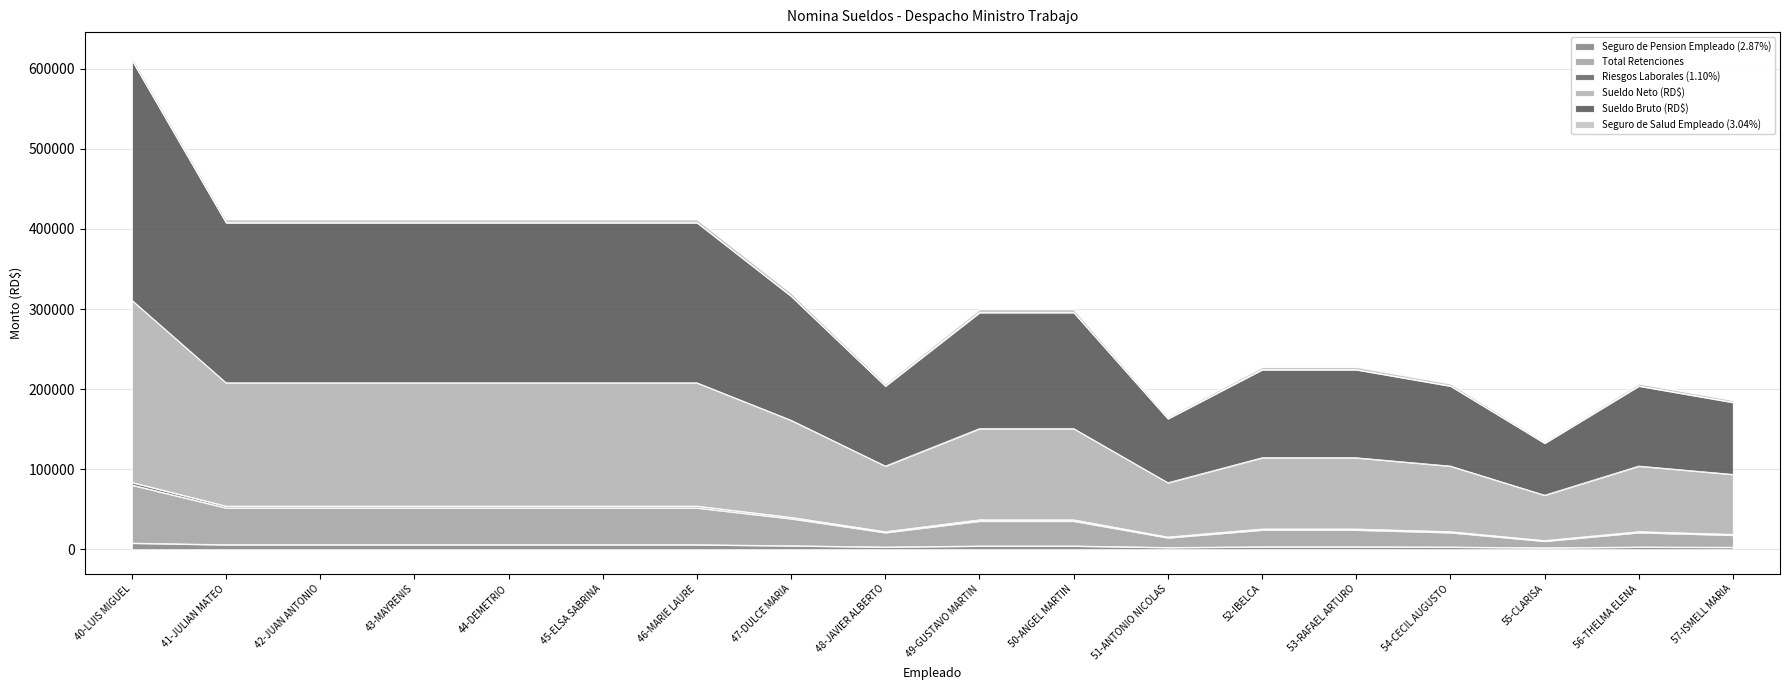

True or false: Sueldo Bruto (RD$) has a value of 299855.0 at 50-ANGEL MARTIN.

True